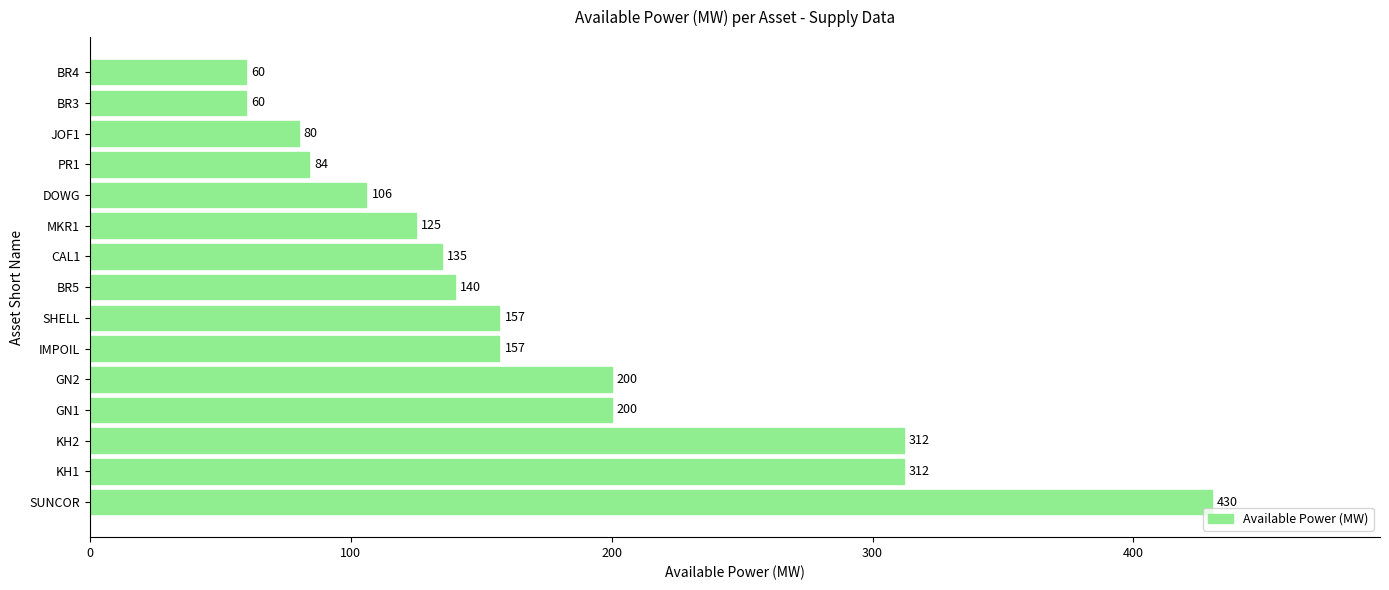

What is the maximum value shown in the chart?

430